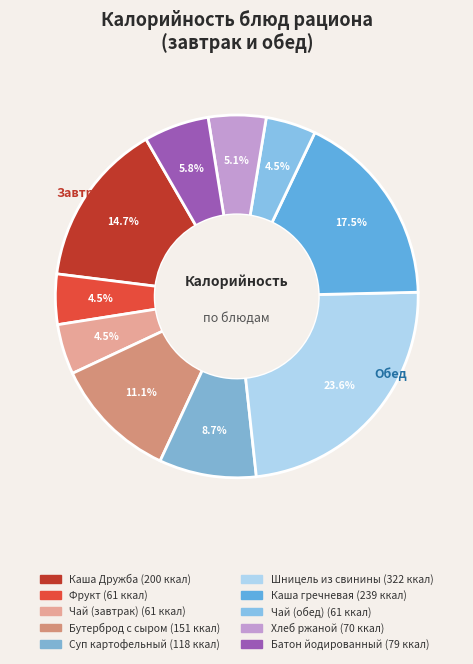

Between Хлеб ржаной and Фрукт, which is larger?

Хлеб ржаной